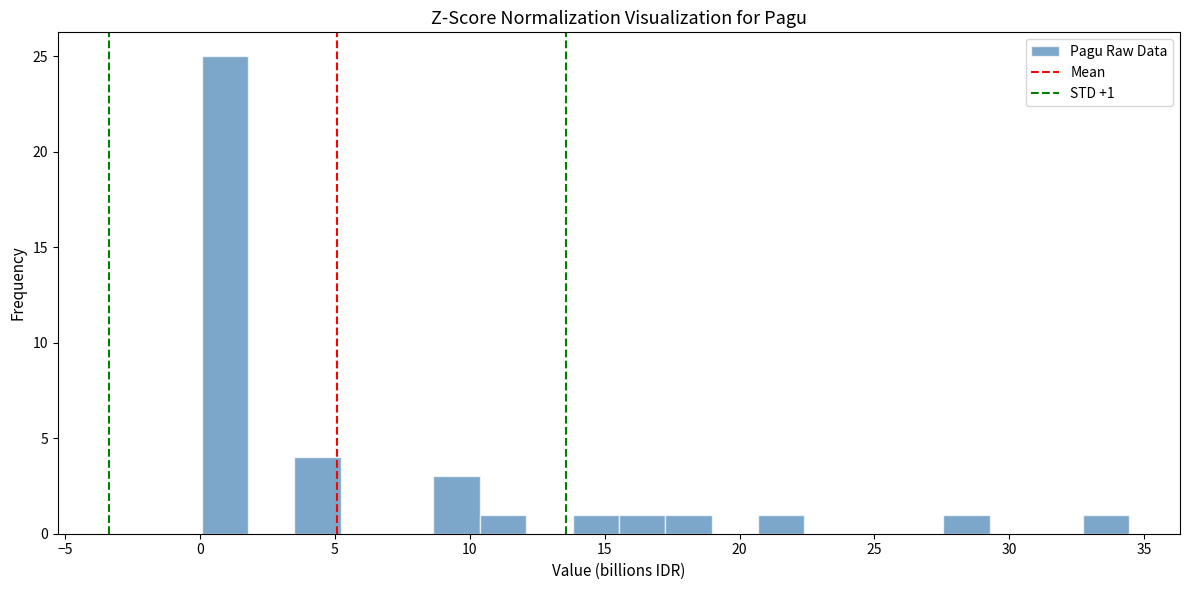

Around what value on the x-axis is the tallest bar? Give the approximate position of its centre, as read against the axis.

1.0